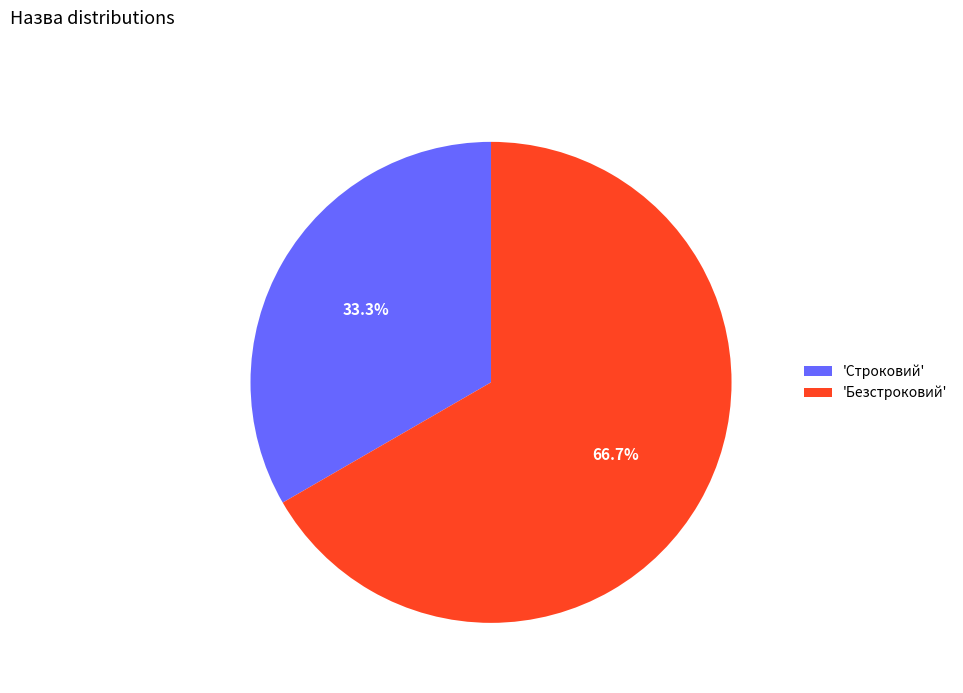

Does any single category account for the majority?

Yes